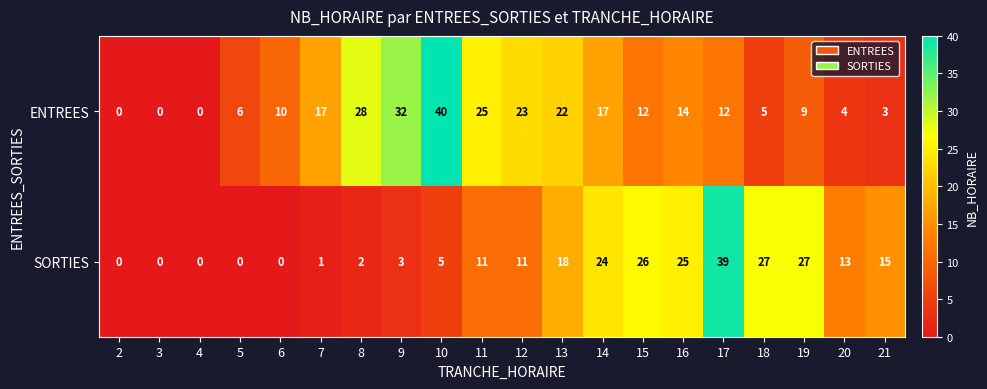

The value of SORTIES at 19 is 5. True or false?

False